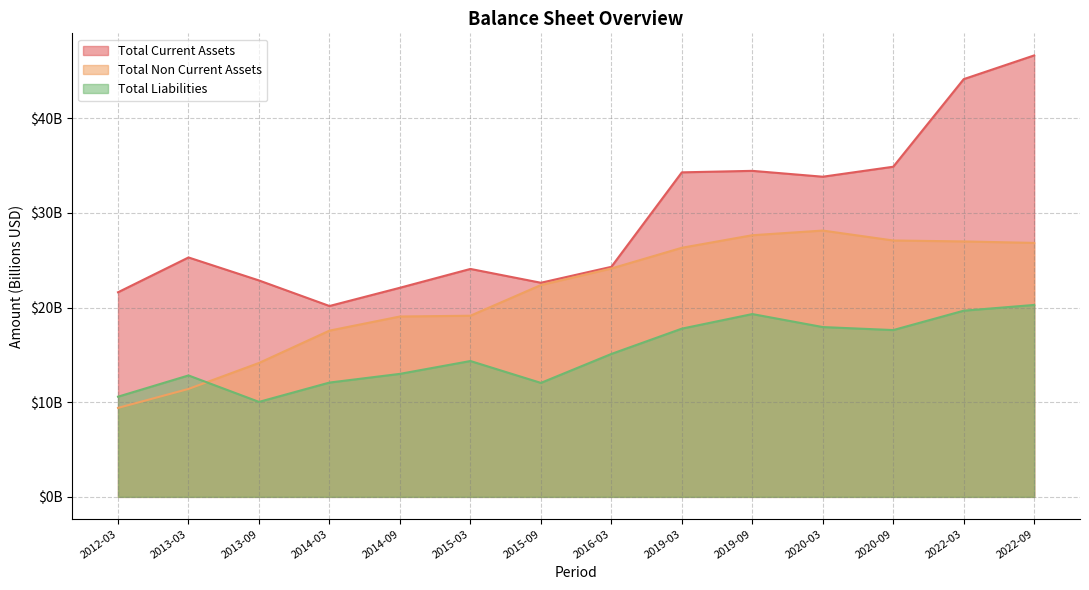

What position from the left is 2015-09?

7